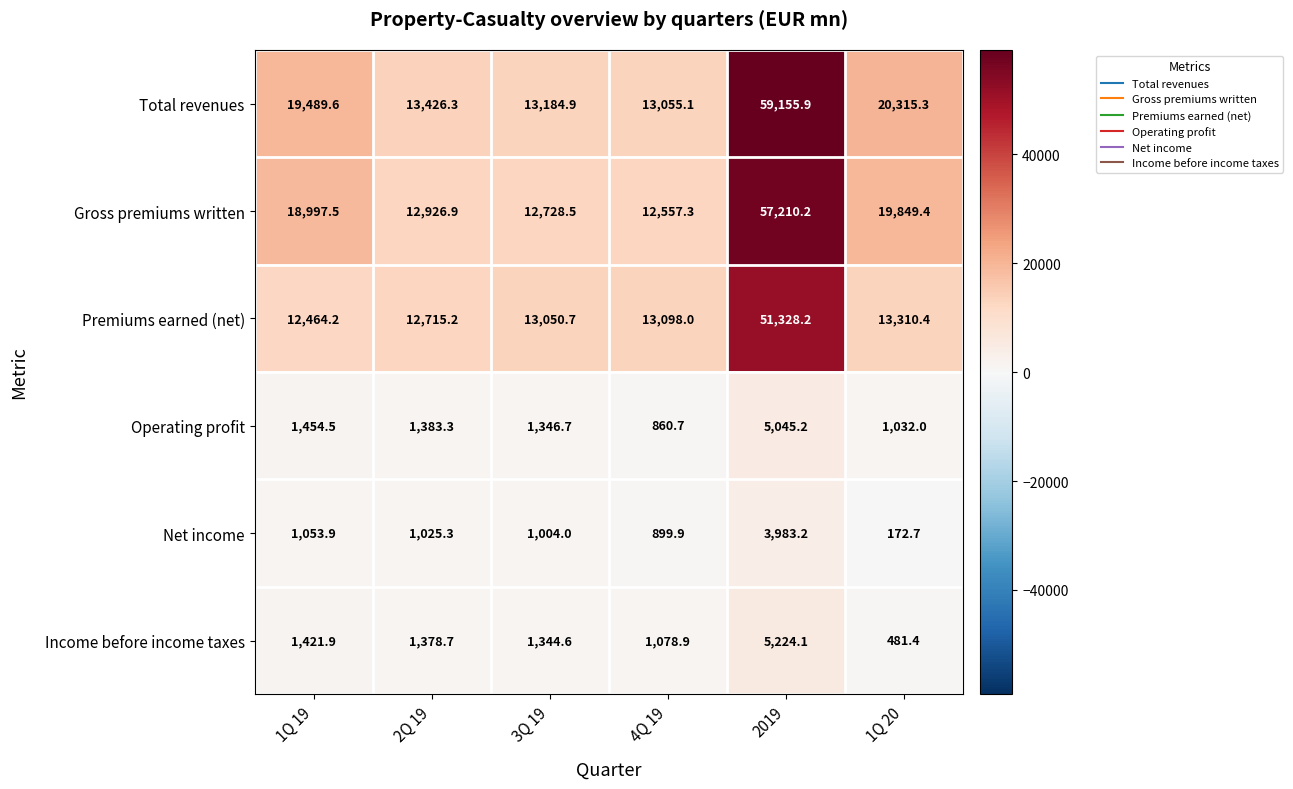

How many data points does each series have?

6